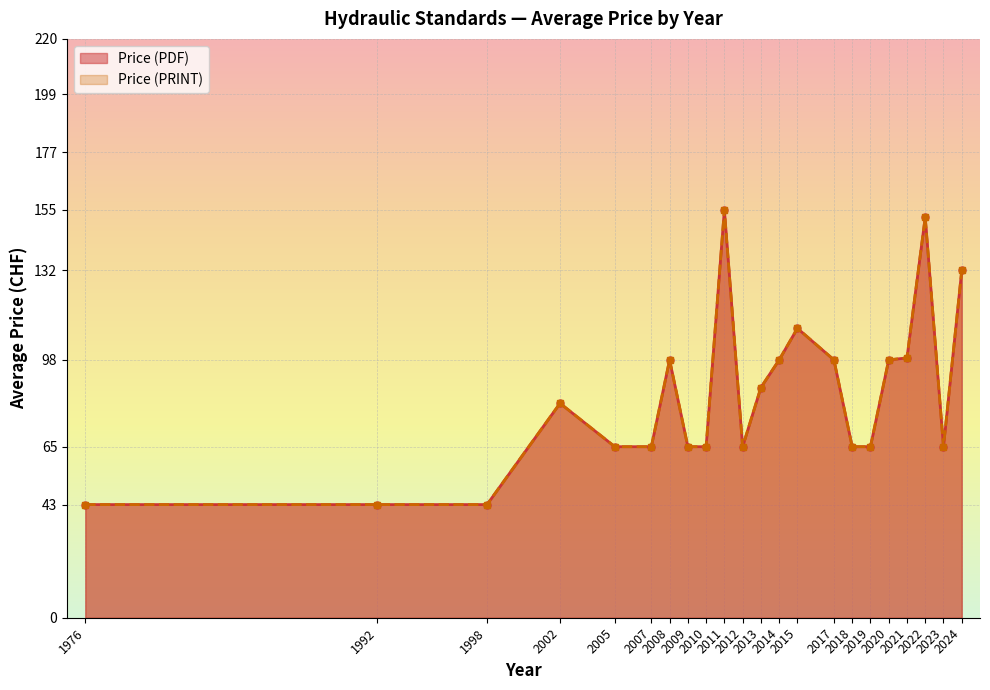

Is the value of Price (PDF) at 2008 greater than the value of Price (PRINT) at 1998?

Yes